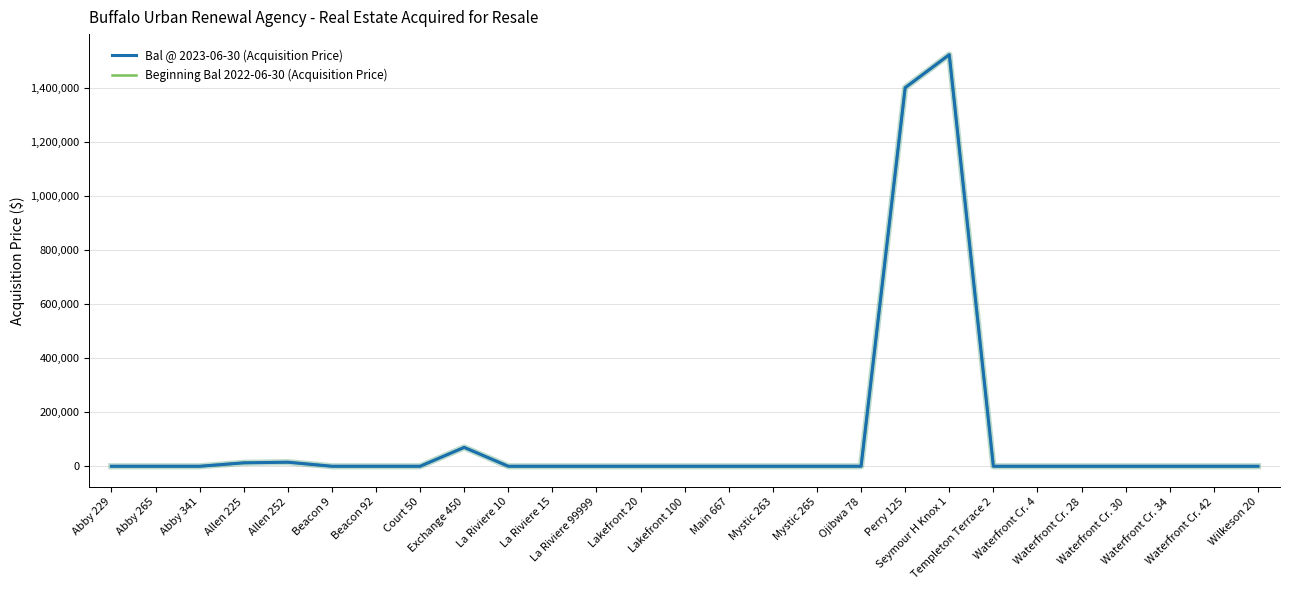

Does the chart display data point markers on the line(s)?

No